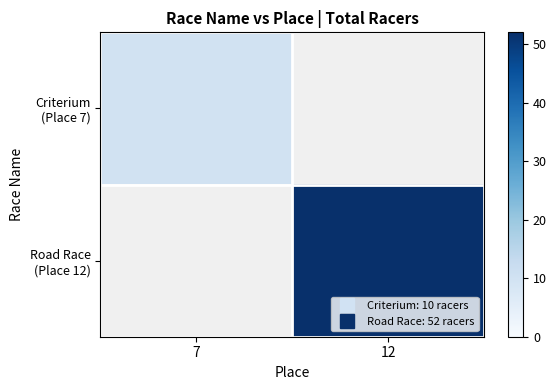

Which series has the widest spread of values?

Criterium (Place 7)